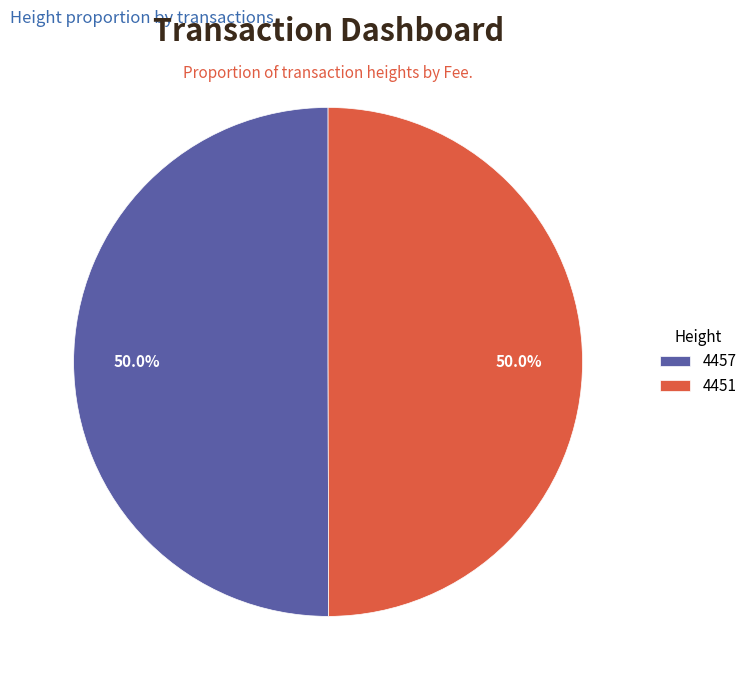

How many segments does this pie chart have?

2